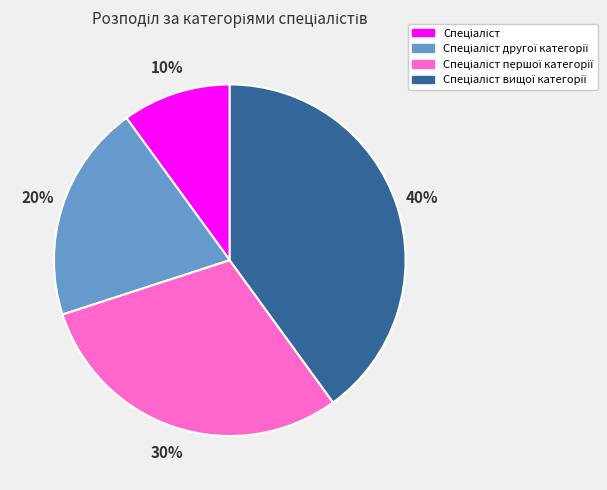

To the nearest percent, what is the average slice percentage?

25%